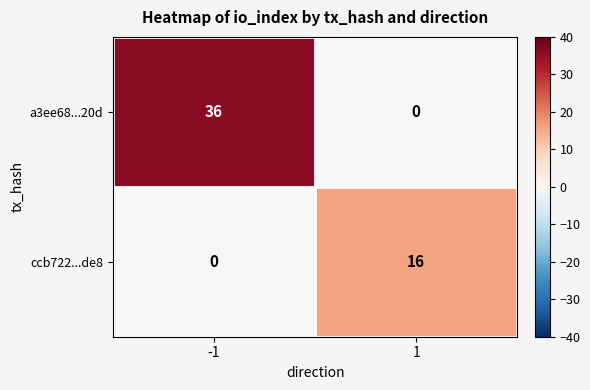

Reading right to left, transcribe all the data shown in this chart.

a3ee68...20d: 0	36
ccb722...de8: 16	0